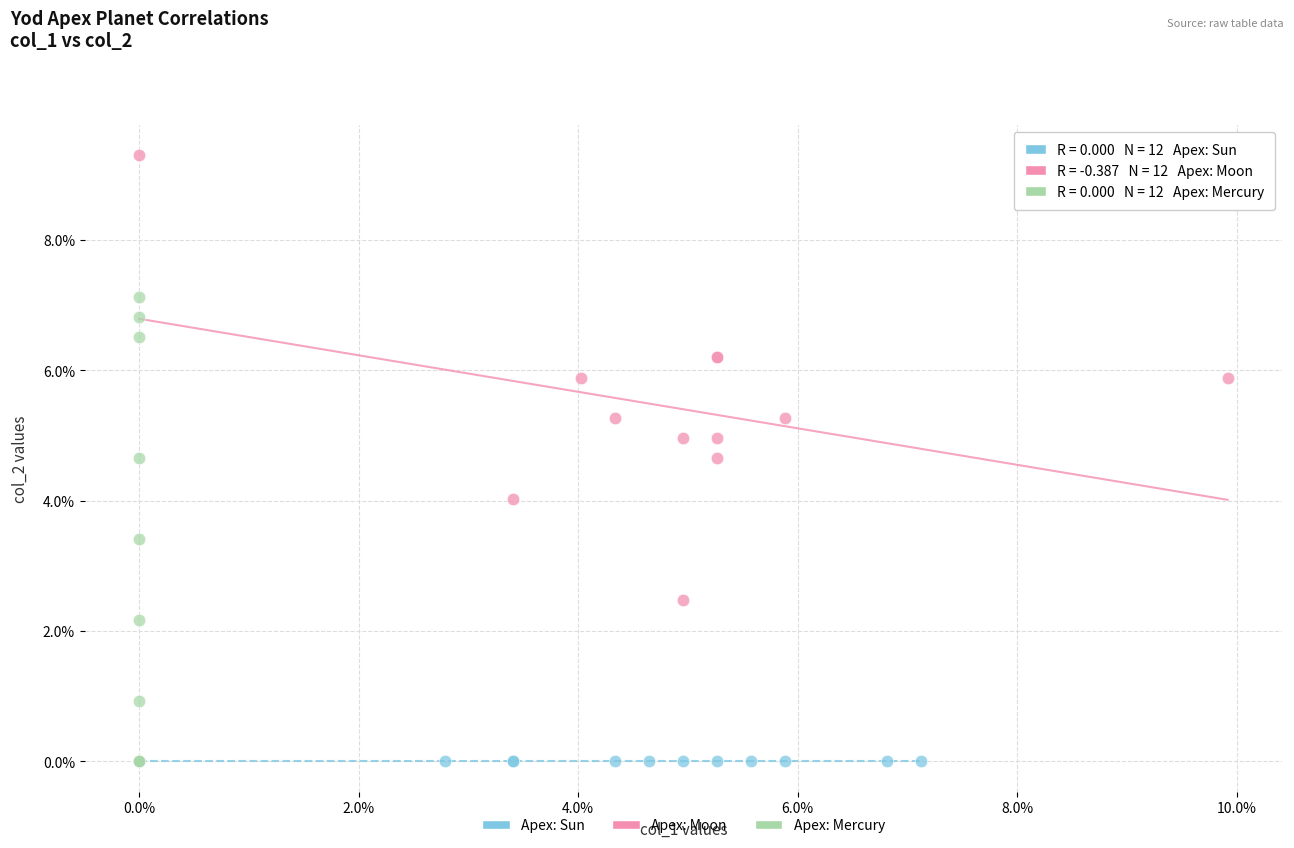

What are all the series names shown in the legend?

Apex: Sun, Apex: Moon, Apex: Mercury